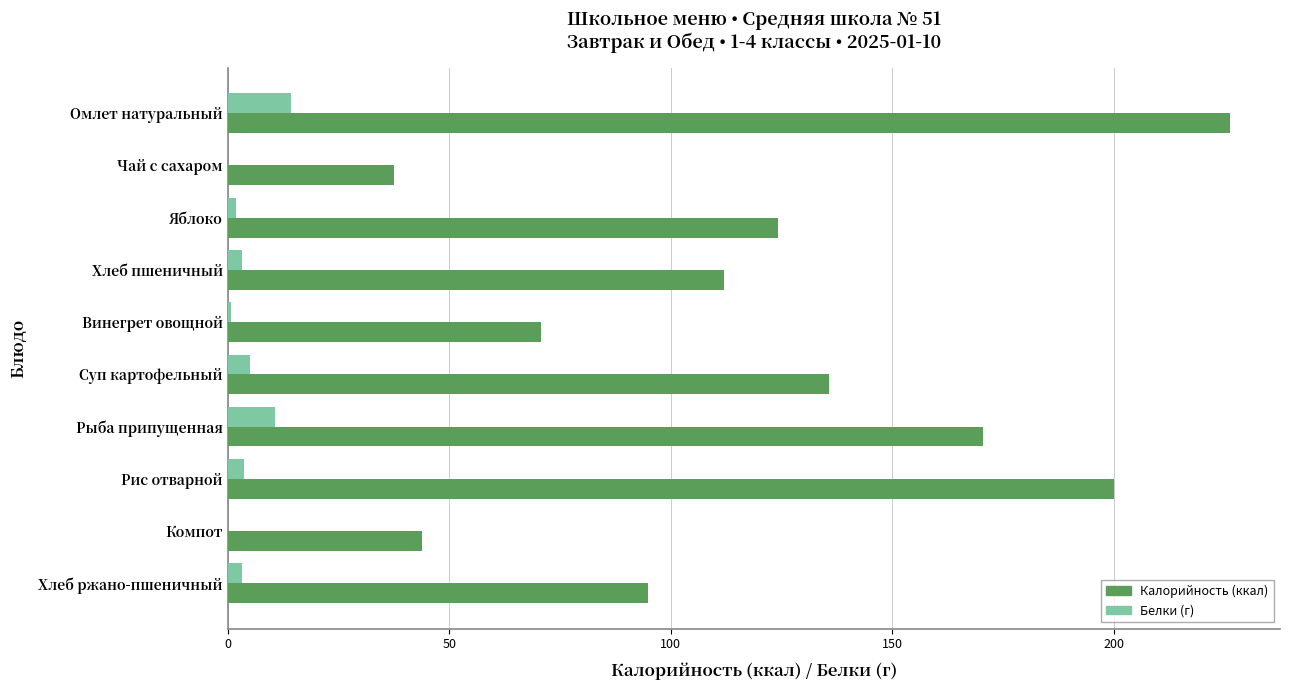

At which category is the sum across all series the highest?

Омлет натуральный